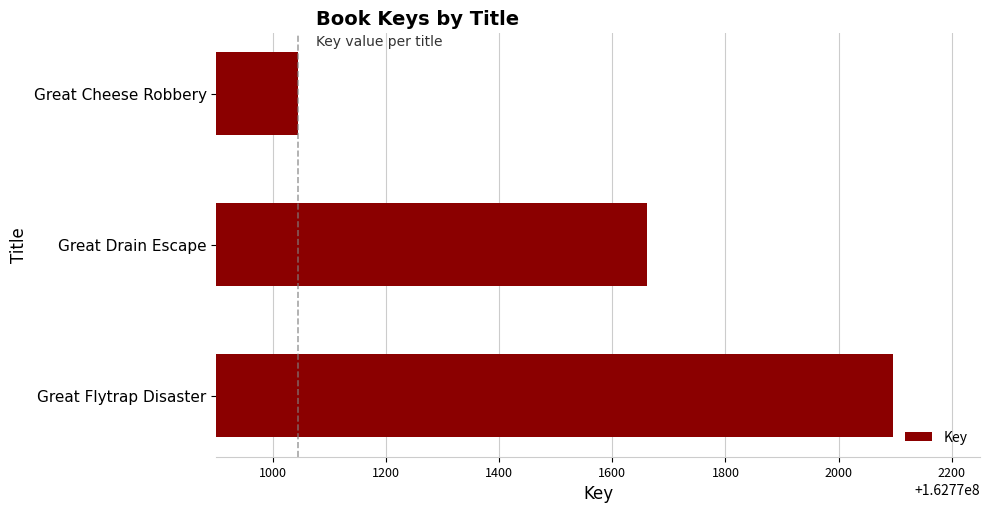

What is the maximum value shown in the chart?

162772097